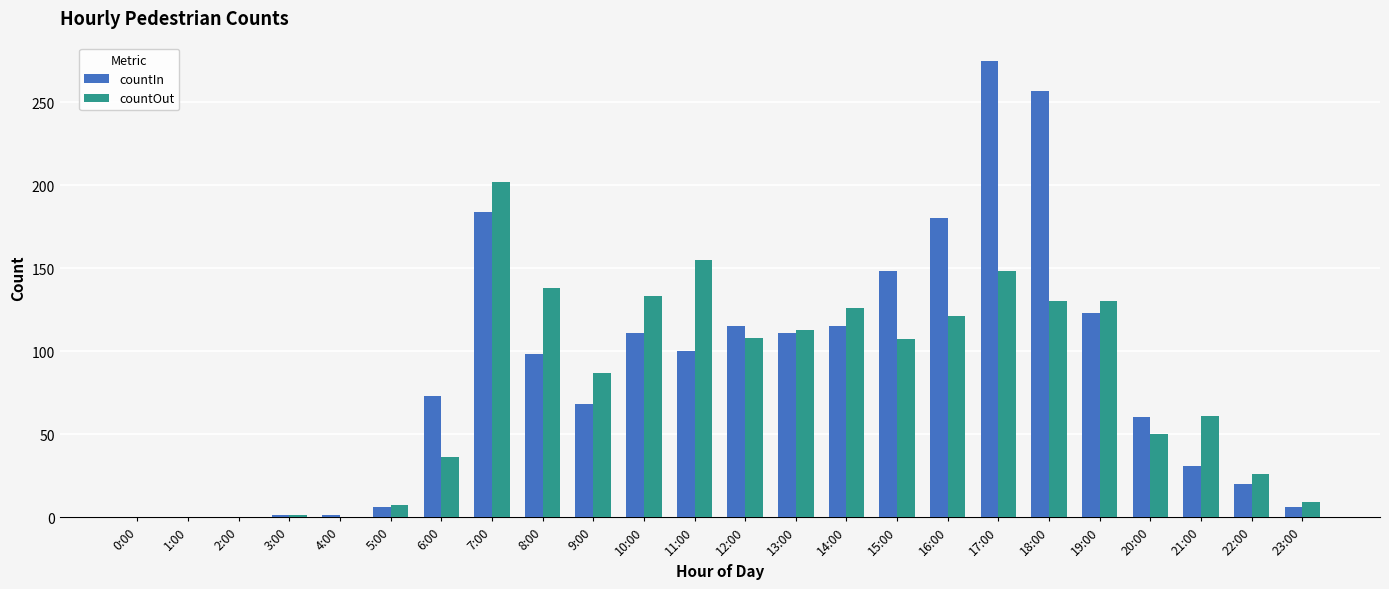

At which category is the sum across all series the highest?

17:00